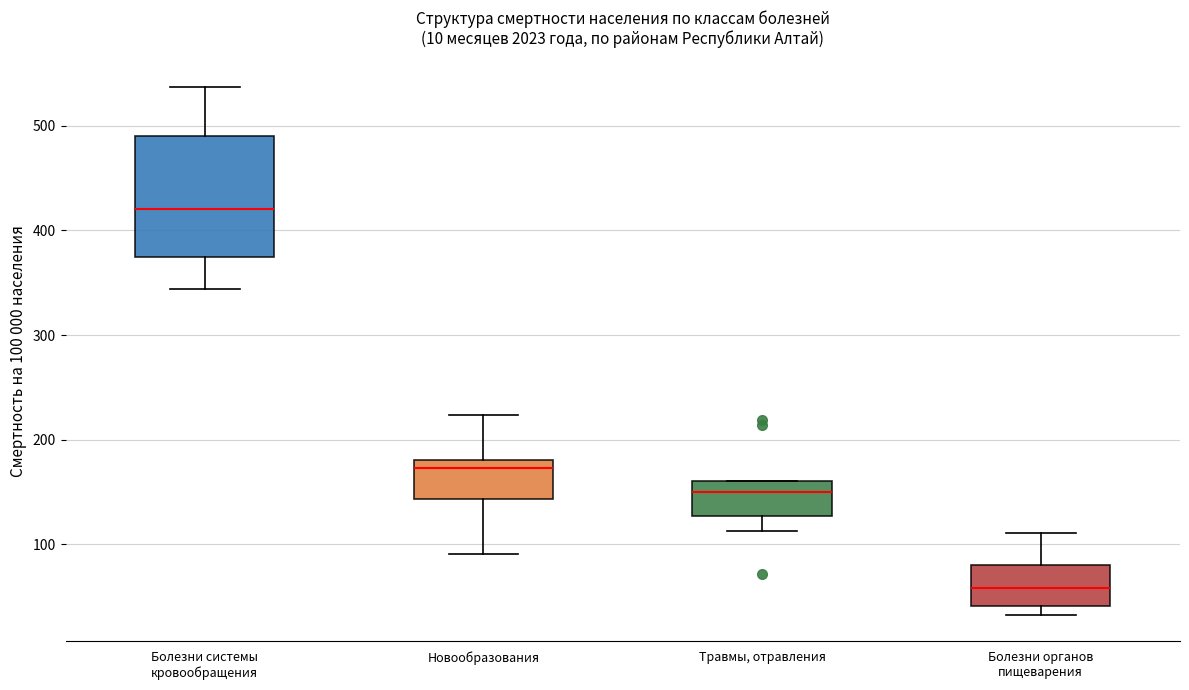

Which box has the highest median line?

Болезни системы кровообращения